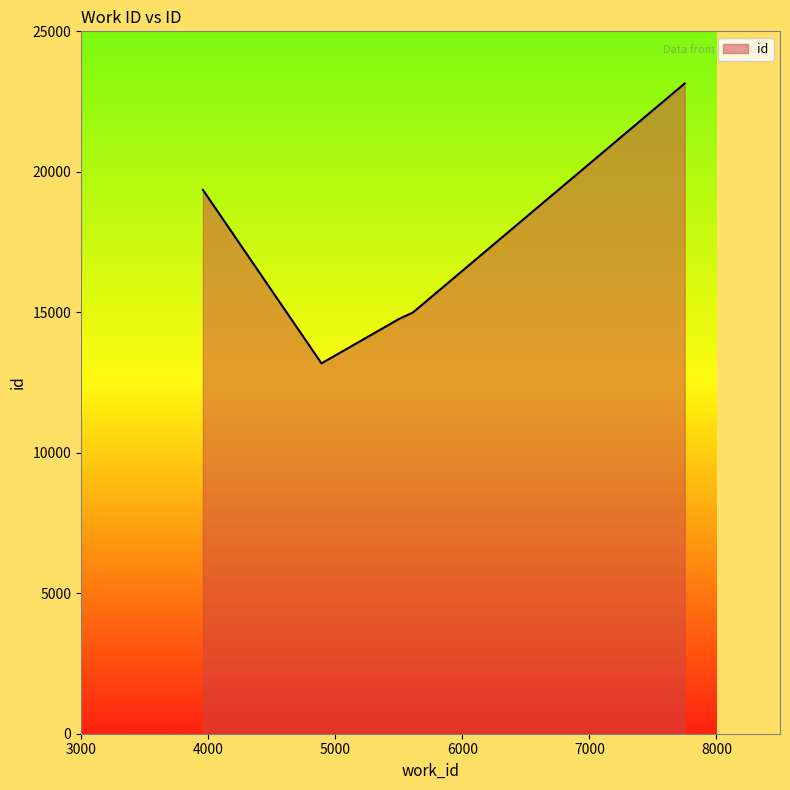

How many distinct data groups are displayed?

1